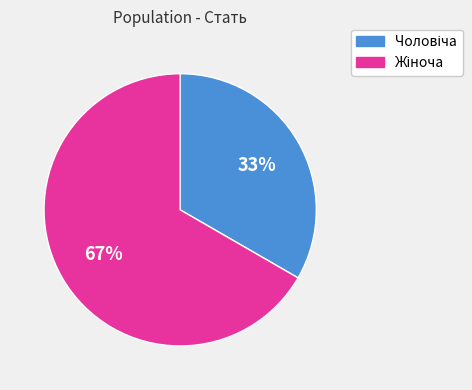

To the nearest percent, what is the average slice percentage?

50%